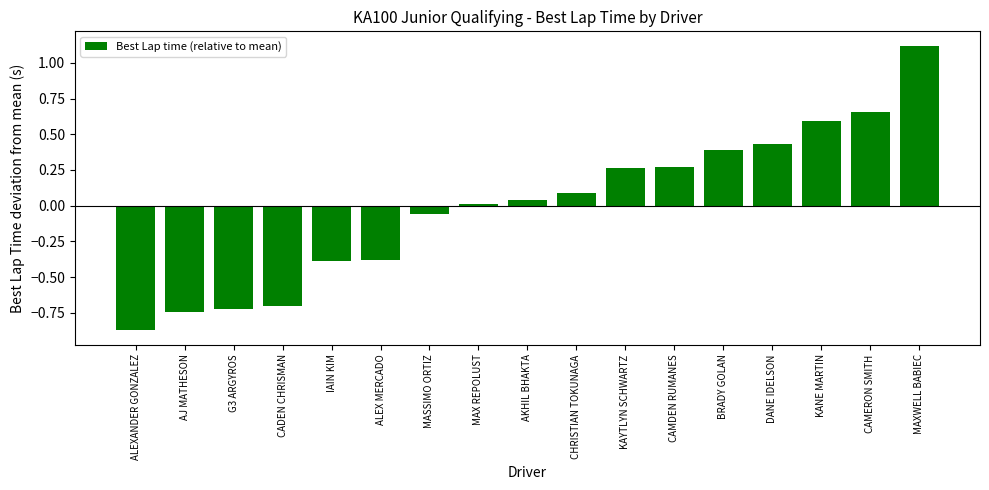

What value does the data have at KANE MARTIN?

0.6